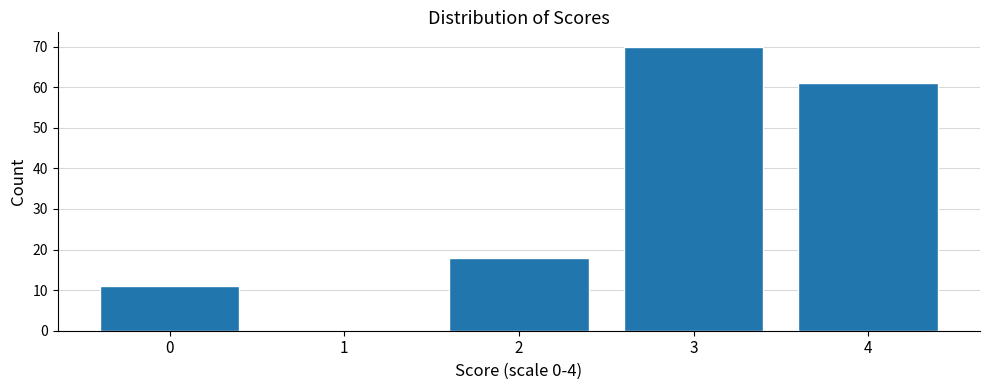

Reading left to right, list all the values displayed in this chart.

0=11	1=0	2=18	3=70	4=61